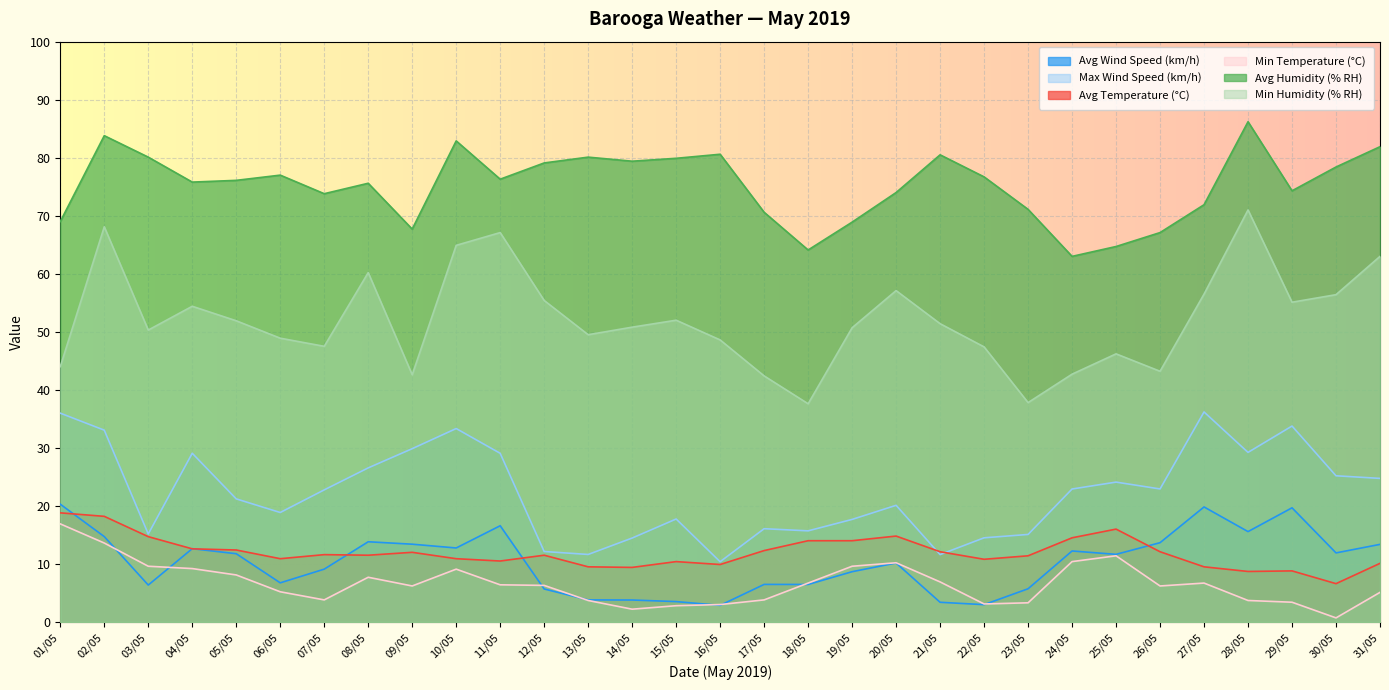

What is the difference between the maximum and minimum values in the Avg Humidity (% RH) series?

23.2